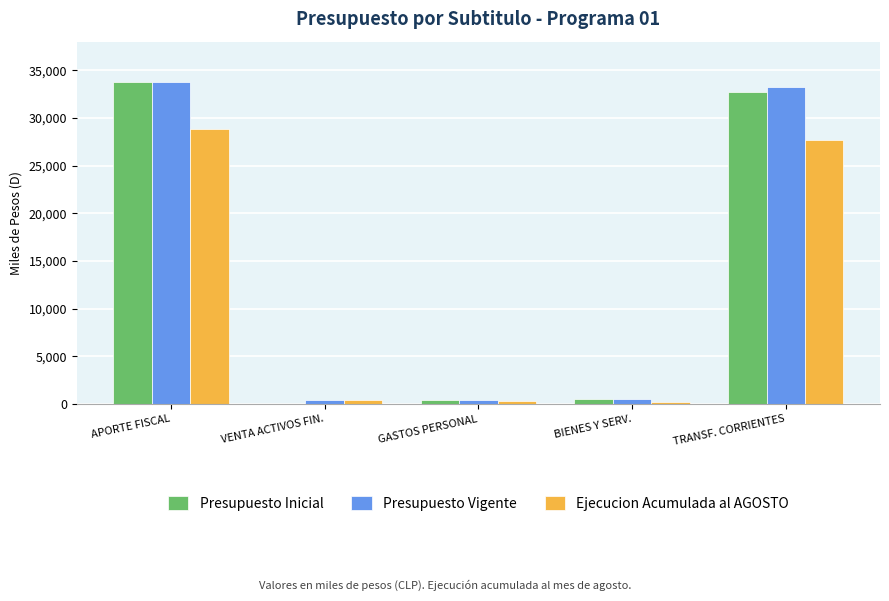

What is the total value across all series at APORTE FISCAL?

96299